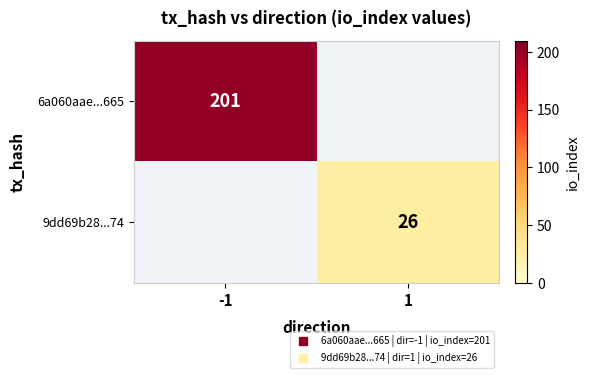

What is the difference between the 6a060aae...665 values at -1 and 1?

201